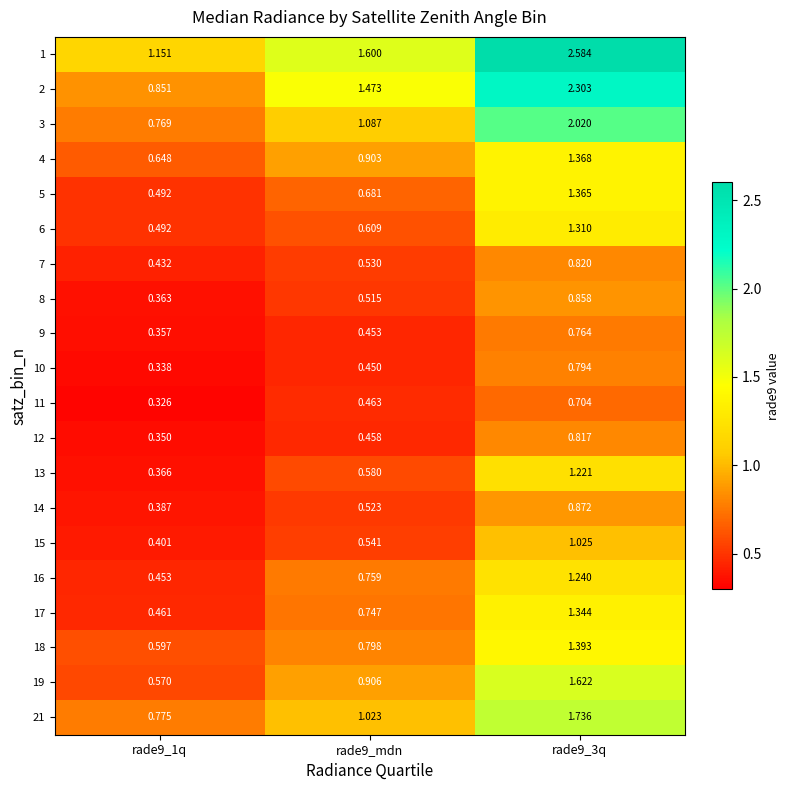

Reading left to right, extract all data points from this chart.

1: rade9_1q=1.2	rade9_mdn=1.6	rade9_3q=2.6
2: rade9_1q=0.9	rade9_mdn=1.5	rade9_3q=2.3
3: rade9_1q=0.8	rade9_mdn=1.1	rade9_3q=2.0
4: rade9_1q=0.6	rade9_mdn=0.9	rade9_3q=1.4
5: rade9_1q=0.5	rade9_mdn=0.7	rade9_3q=1.4
6: rade9_1q=0.5	rade9_mdn=0.6	rade9_3q=1.3
7: rade9_1q=0.4	rade9_mdn=0.5	rade9_3q=0.8
8: rade9_1q=0.4	rade9_mdn=0.5	rade9_3q=0.9
9: rade9_1q=0.4	rade9_mdn=0.5	rade9_3q=0.8
10: rade9_1q=0.3	rade9_mdn=0.5	rade9_3q=0.8
11: rade9_1q=0.3	rade9_mdn=0.5	rade9_3q=0.7
12: rade9_1q=0.3	rade9_mdn=0.5	rade9_3q=0.8
13: rade9_1q=0.4	rade9_mdn=0.6	rade9_3q=1.2
14: rade9_1q=0.4	rade9_mdn=0.5	rade9_3q=0.9
15: rade9_1q=0.4	rade9_mdn=0.5	rade9_3q=1.0
16: rade9_1q=0.5	rade9_mdn=0.8	rade9_3q=1.2
17: rade9_1q=0.5	rade9_mdn=0.7	rade9_3q=1.3
18: rade9_1q=0.6	rade9_mdn=0.8	rade9_3q=1.4
19: rade9_1q=0.6	rade9_mdn=0.9	rade9_3q=1.6
21: rade9_1q=0.8	rade9_mdn=1.0	rade9_3q=1.7